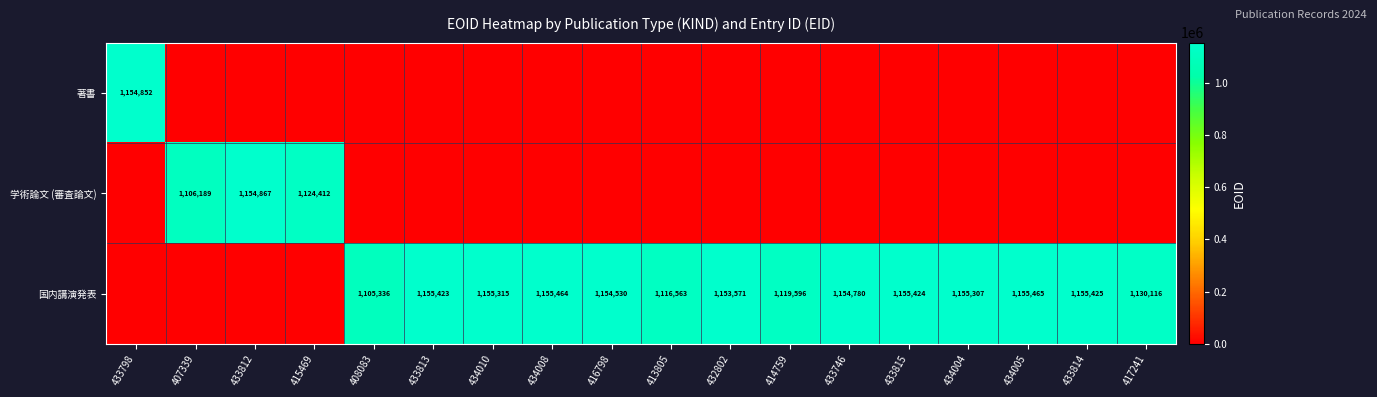

Between 433812 and 408083, which is larger?

433812